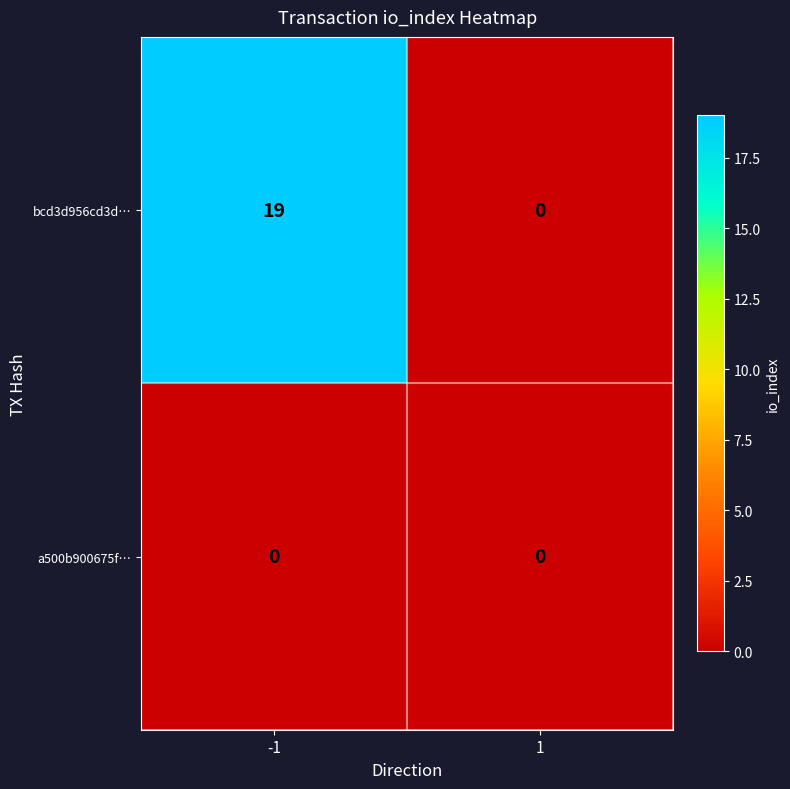

What is the greatest value displayed?

19